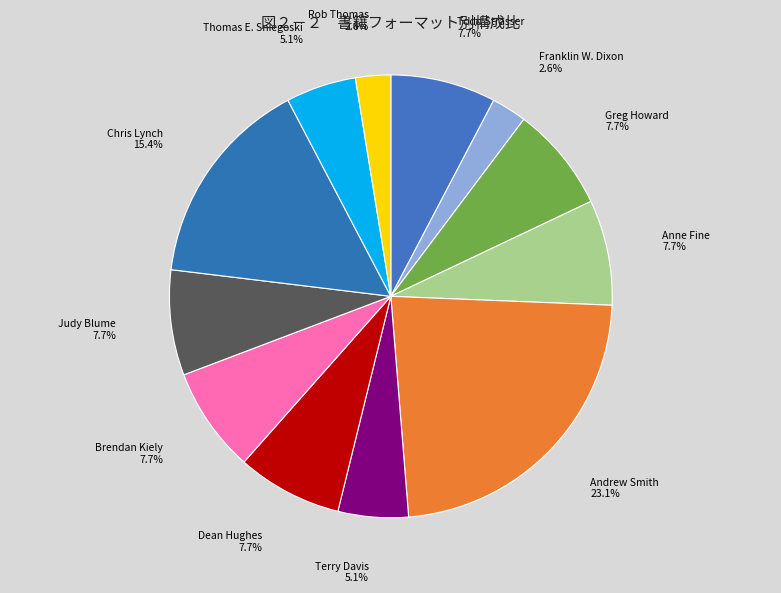

What percentage do Greg Howard and Dean Hughes together represent?

15.4%